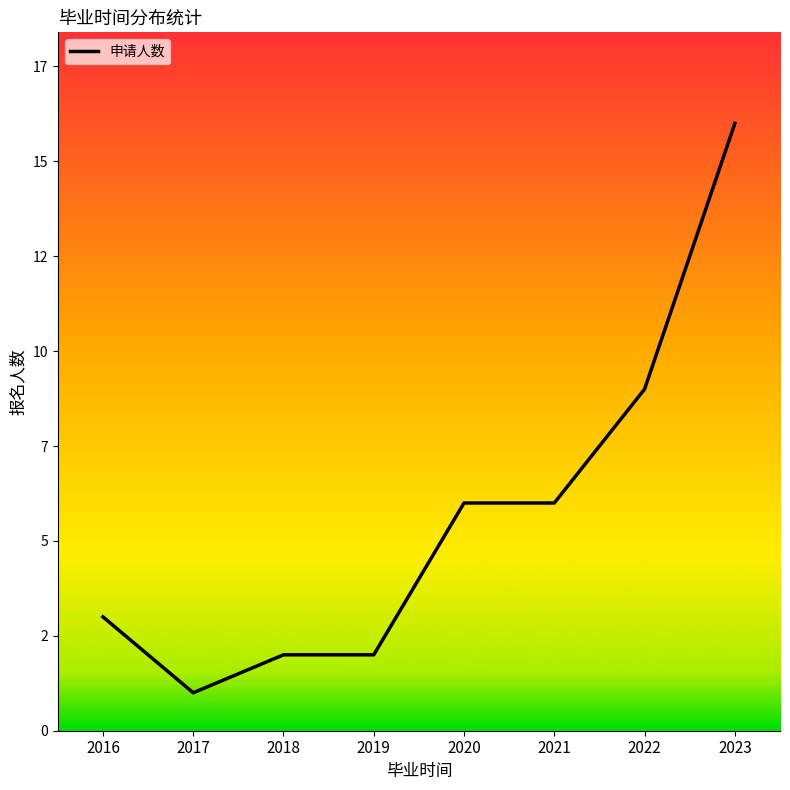

Between 2022 and 2017, which is larger?

2022